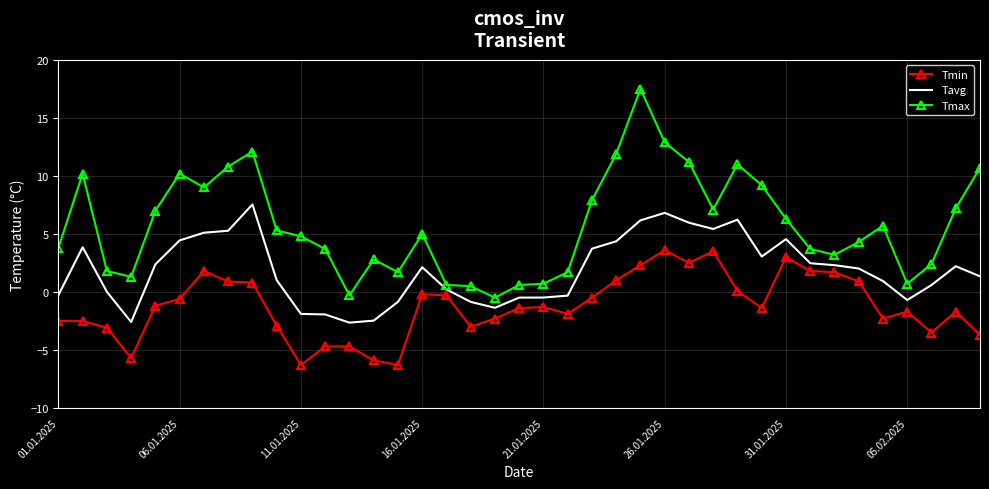

What are all the series names shown in the legend?

Tmin, Tavg, Tmax